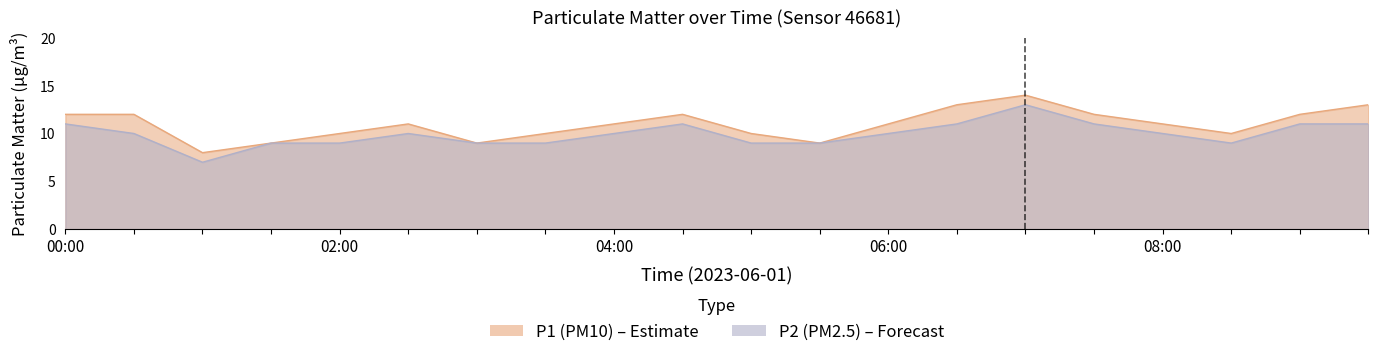

What is the sum of all P1 values?

219